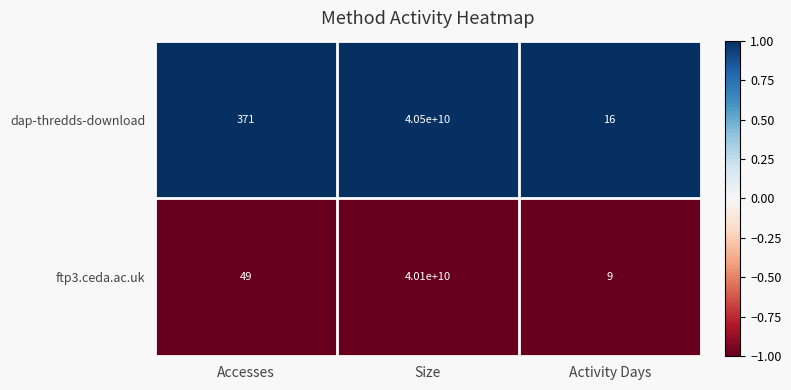

List the labels in order of ftp3.ceda.ac.uk value, smallest first.

Activity Days, Accesses, Size